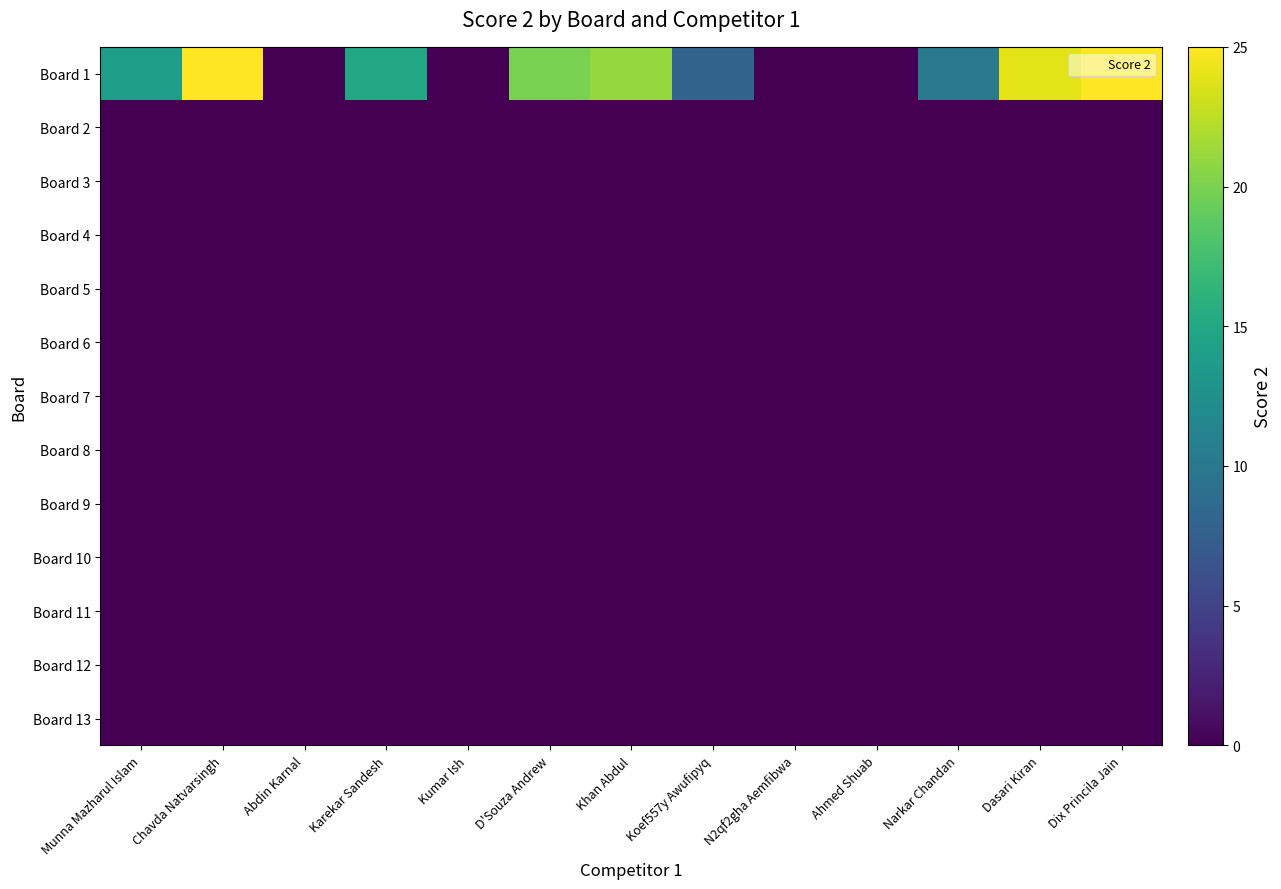

Count the number of data series in this chart.

13